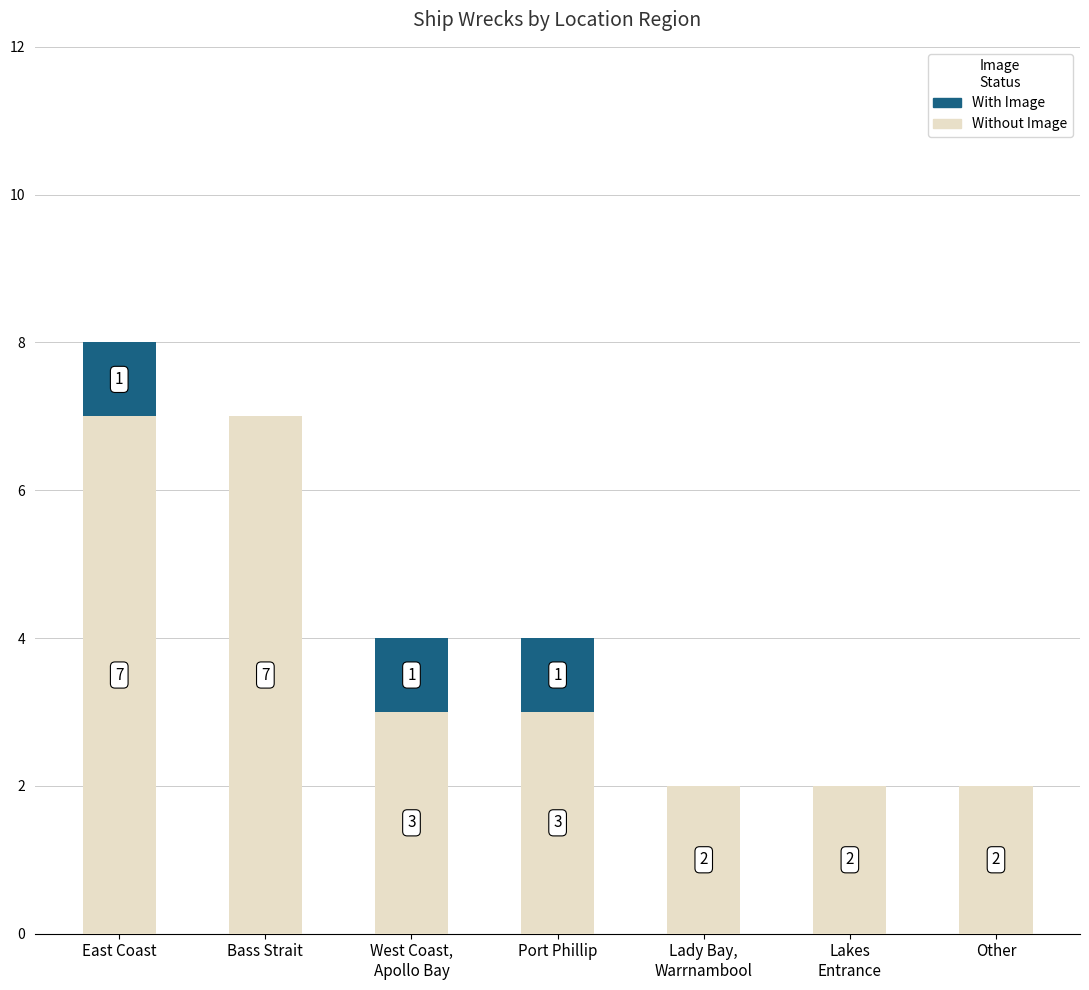

How many data points does each series have?

7